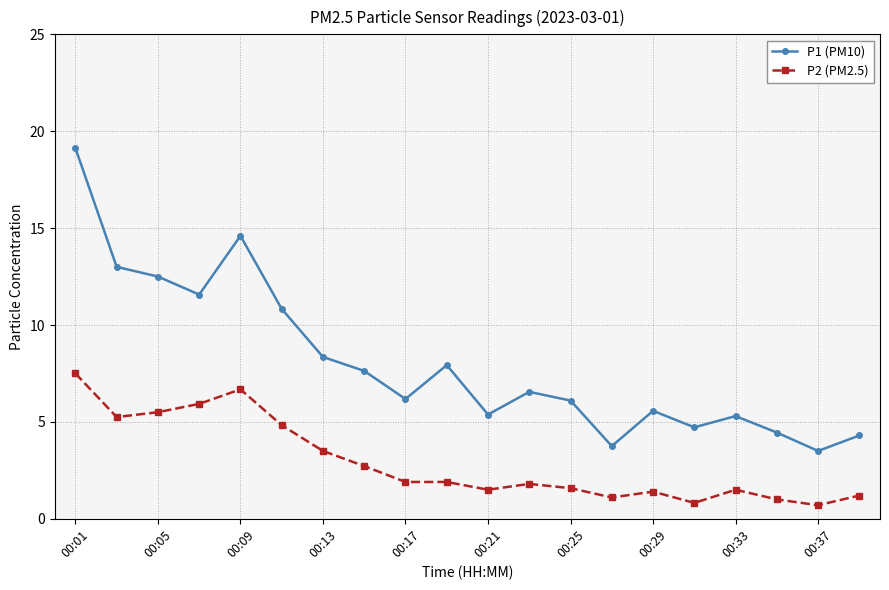

Does the chart have visible grid lines?

Yes